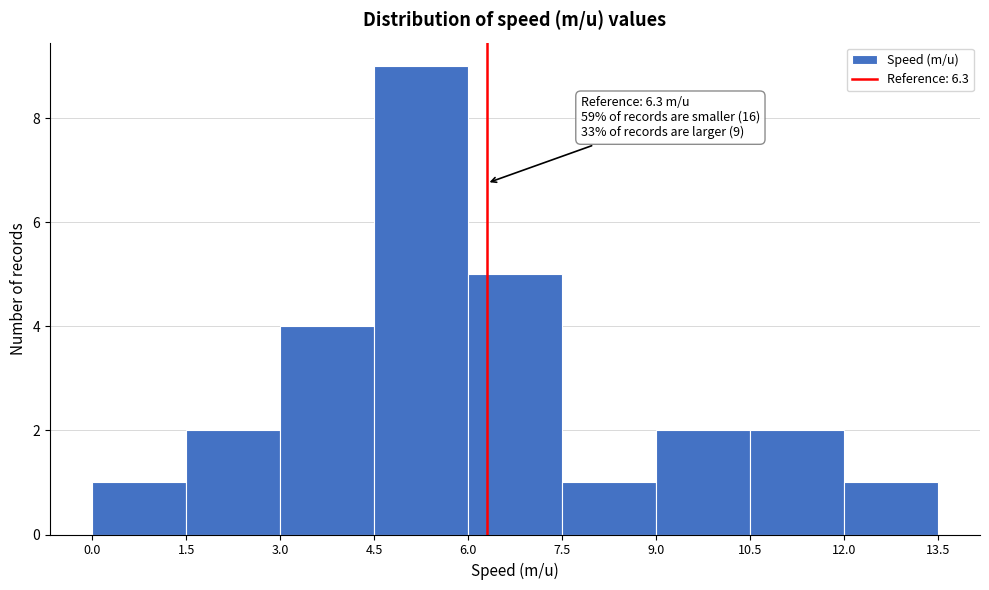

Which range on the x-axis has the tallest bar?

4.5 to 6.0